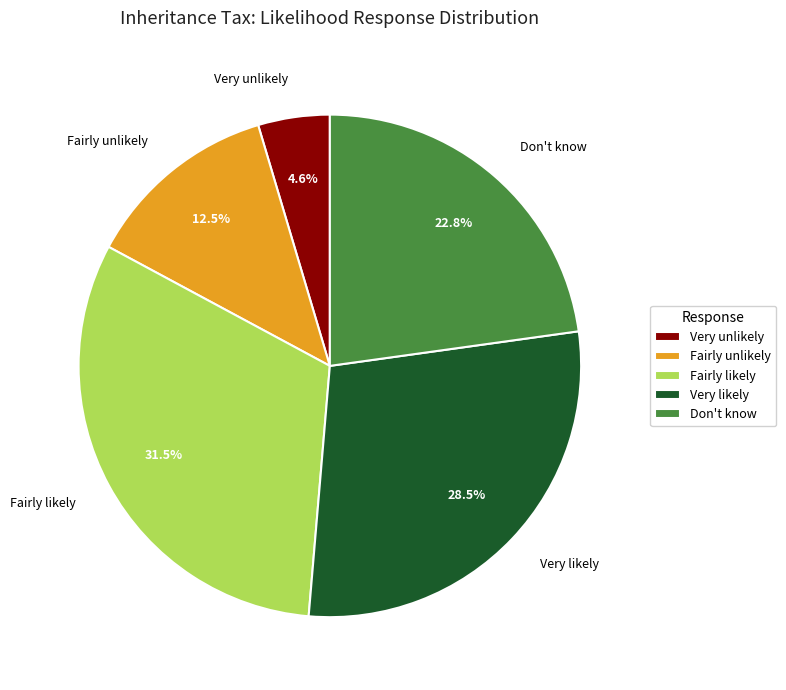

True or false: Don't know accounts for 16% of the total.

False